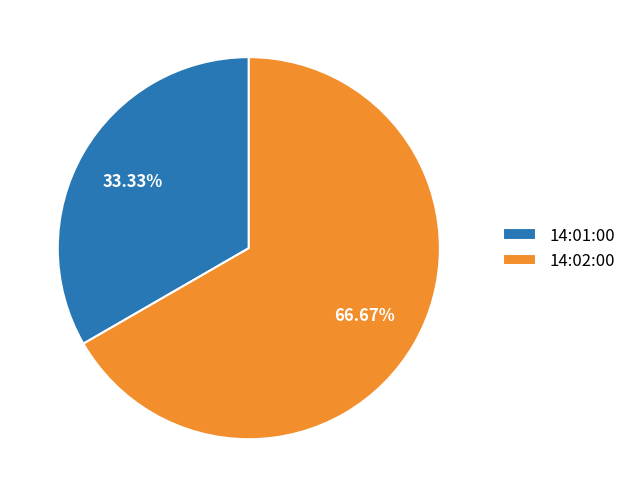

To the nearest percent, what is the average slice percentage?

50%